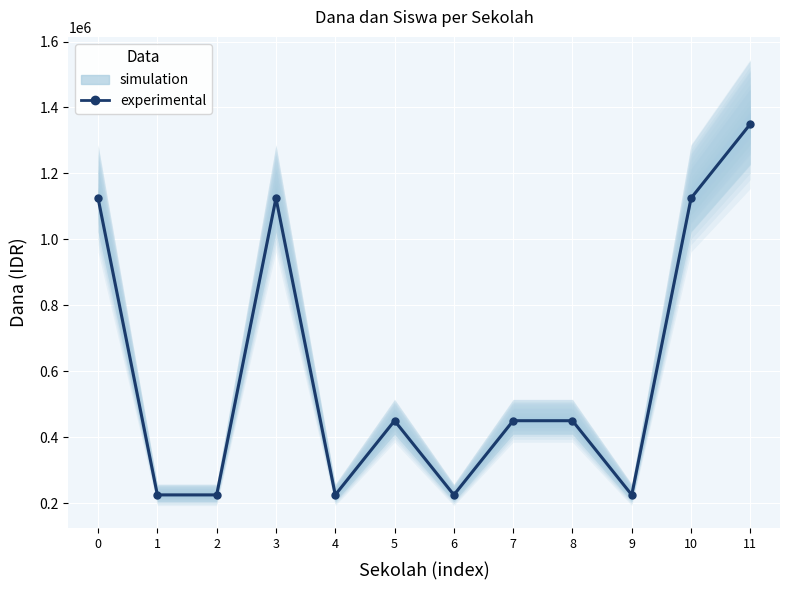

Which category has the lowest value across all series?

1